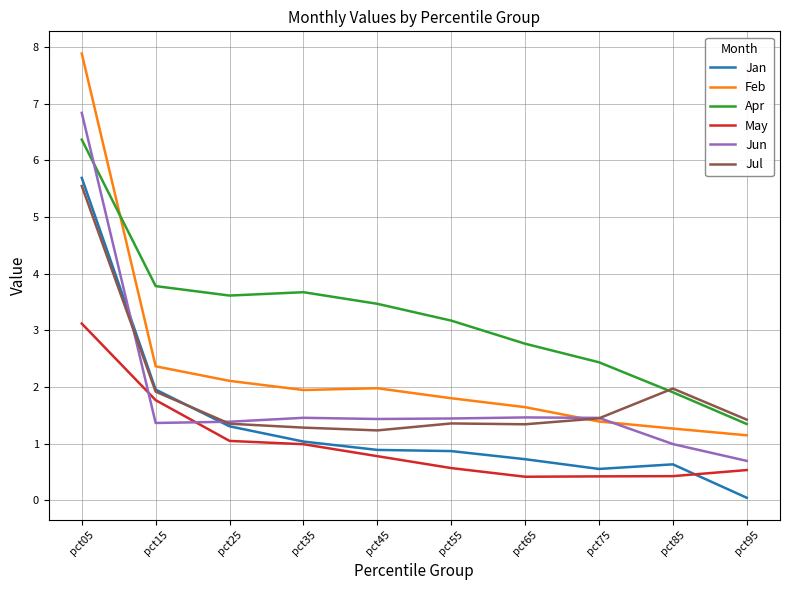

At which category does Feb reach its first local peak?

pct45